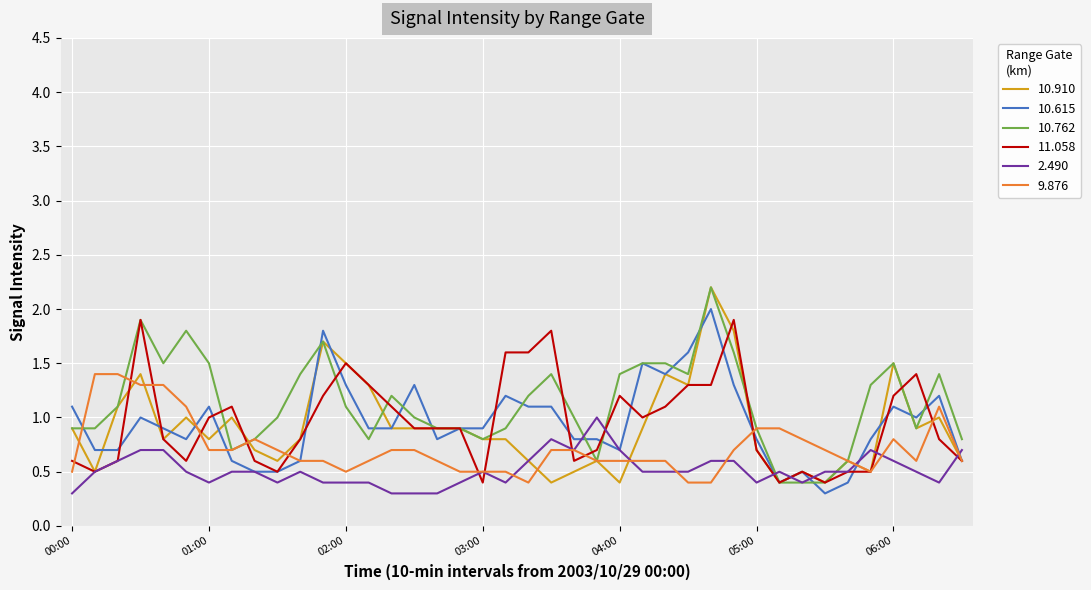

What are all the series names shown in the legend?

10.910, 10.615, 10.762, 11.058, 2.490, 9.876